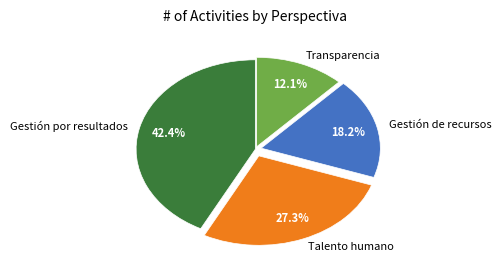

The Gestión por resultados slice represents 35% of the pie. True or false?

False